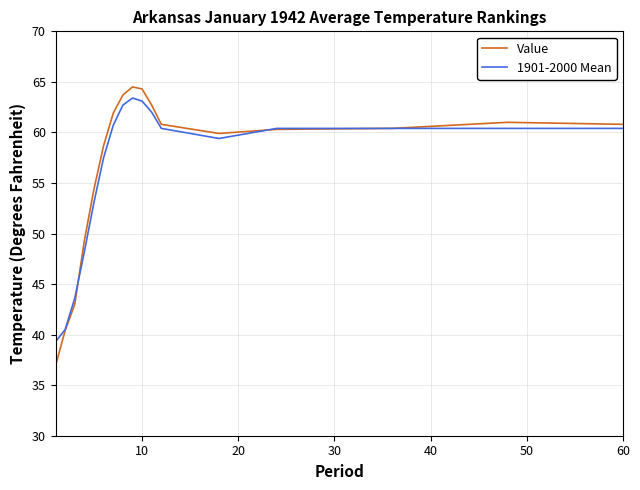

What is the average value of the Value series?

56.6